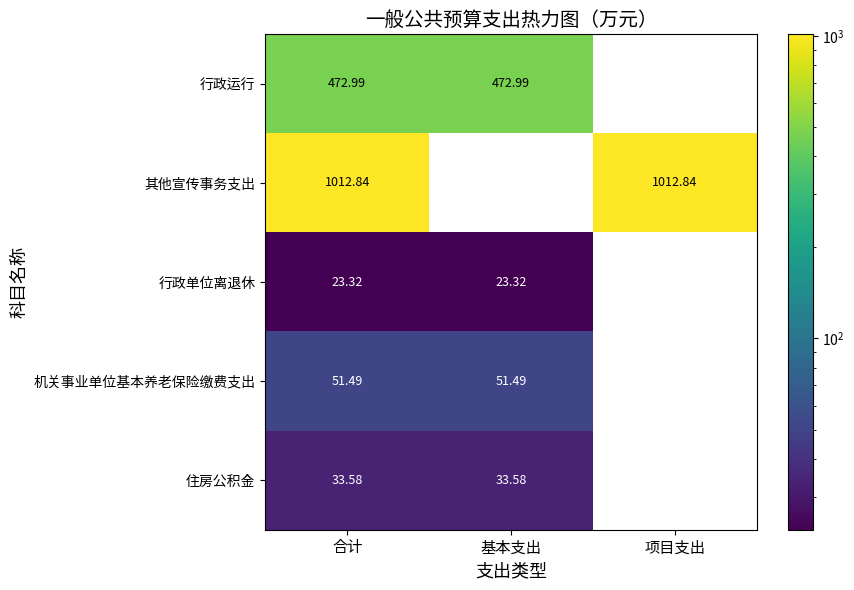

The 其他宣传事务支出 series shows 1012.8 at 合计. True or false?

True